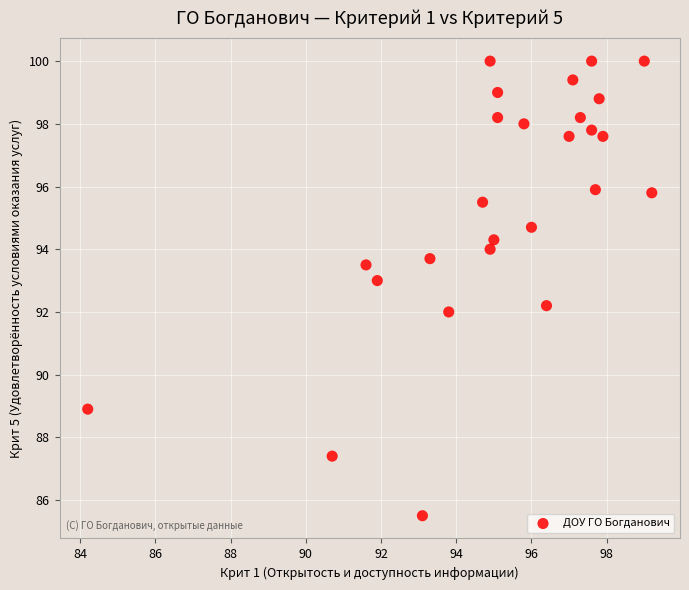

What is the range of X values (max minus min)?

15.0